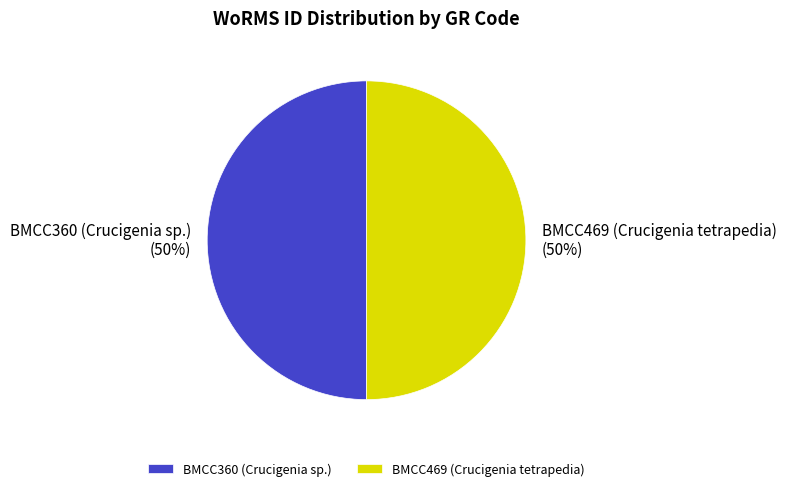

To the nearest percent, what portion does BMCC469 (Crucigenia tetrapedia) represent?

50%